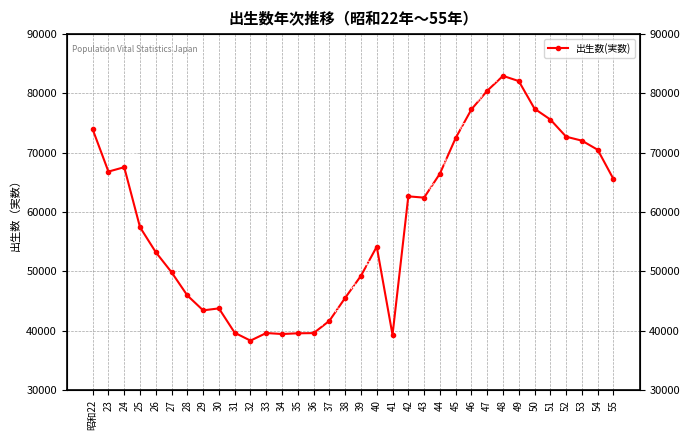

Approximately how many times larger is the value at 41 compared to 54?

0.6